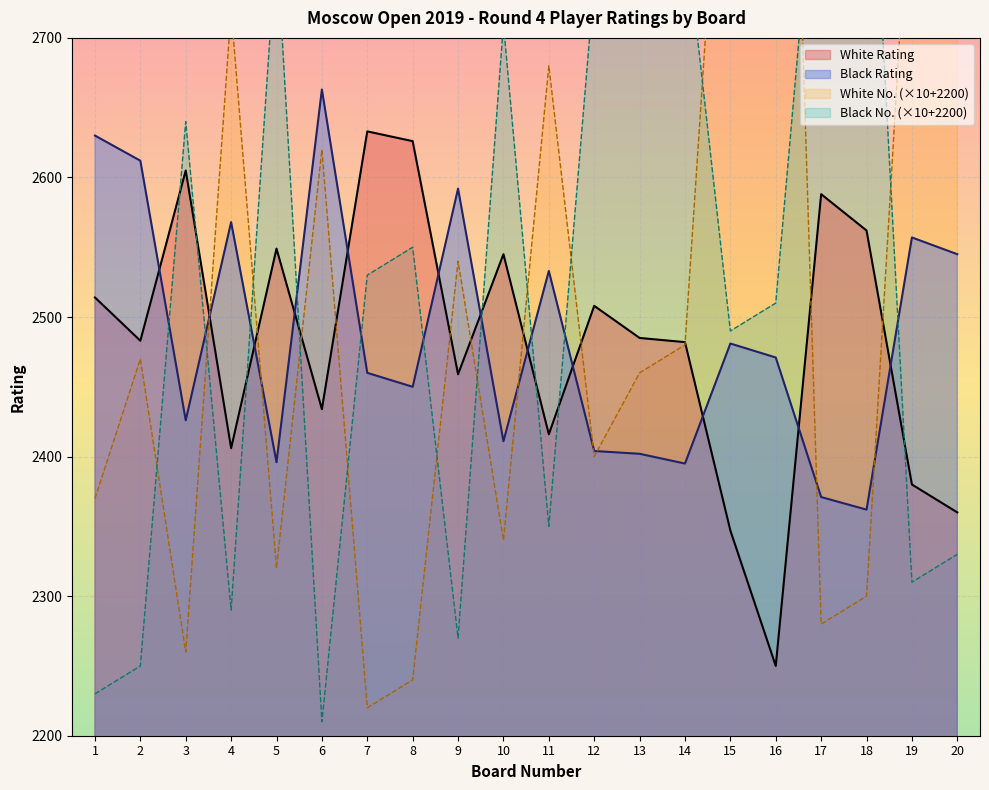

What is the value of the White Rating point at the 15th from the left?

2347